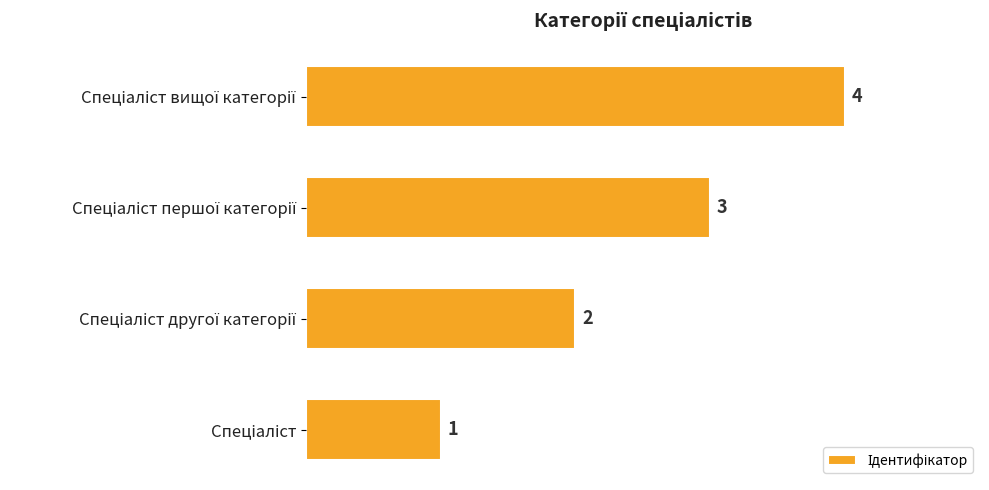

Count the values in the range 2 to 4.

3